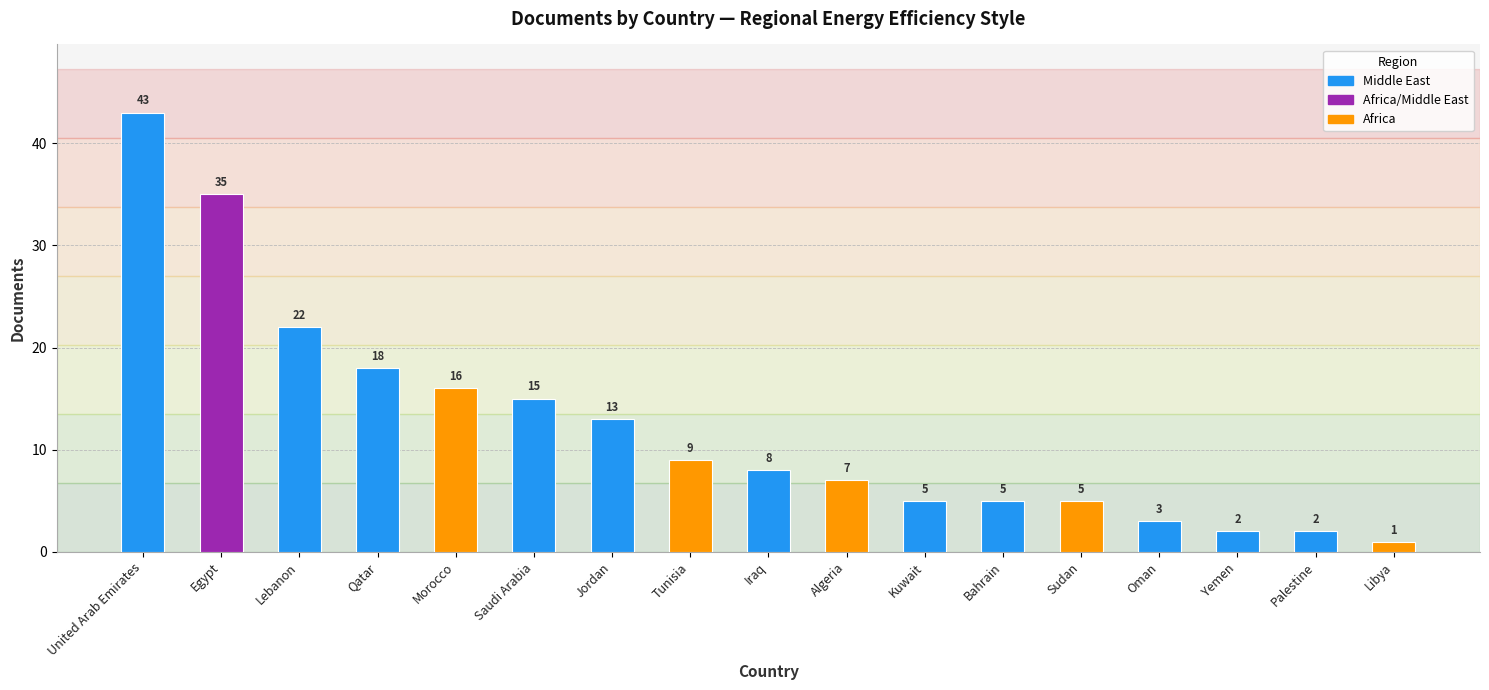

At which category does the chart reach its peak across all series?

United Arab Emirates